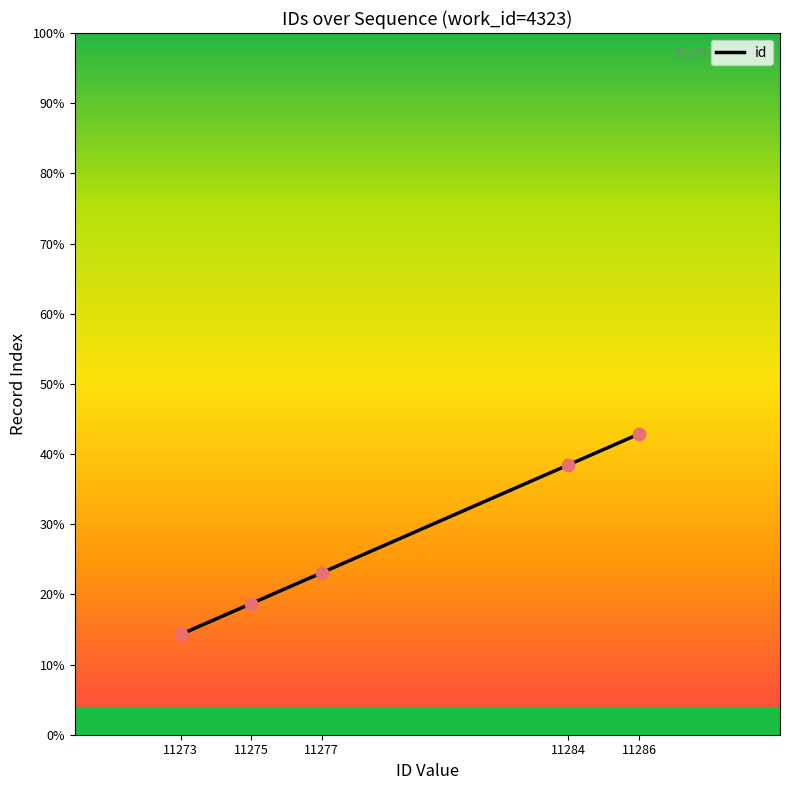

Which has a higher value, 11273 or 11284?

11284